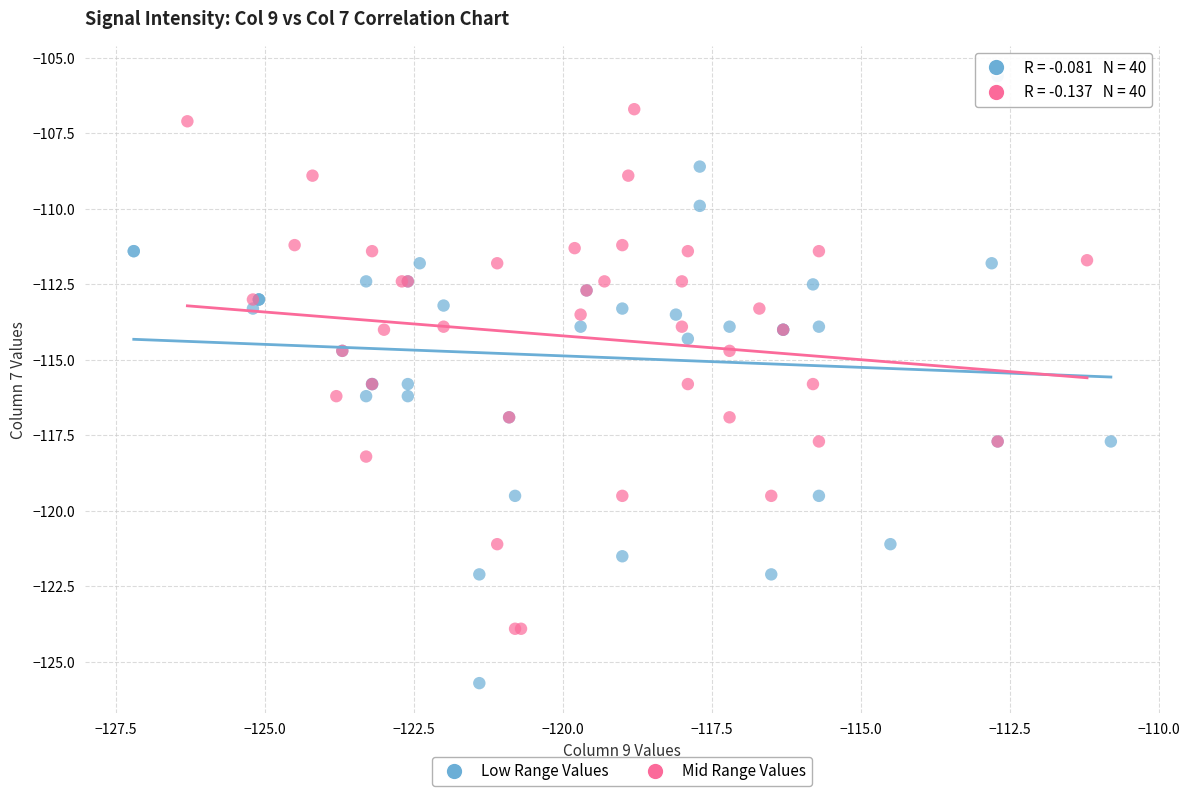

Which series reaches the minimum Y coordinate?

Low Range Values